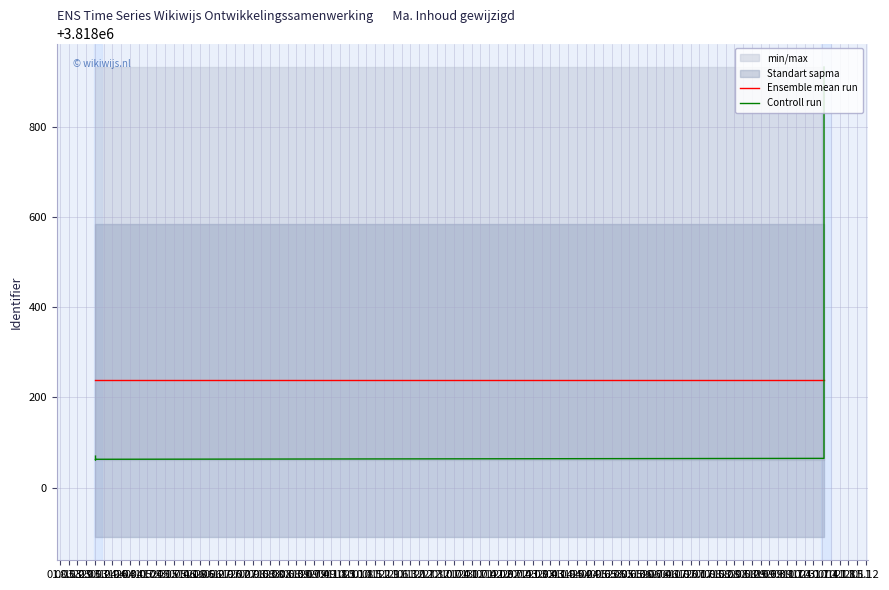

Which category has the highest value in the Ensemble mean run series?

01.03